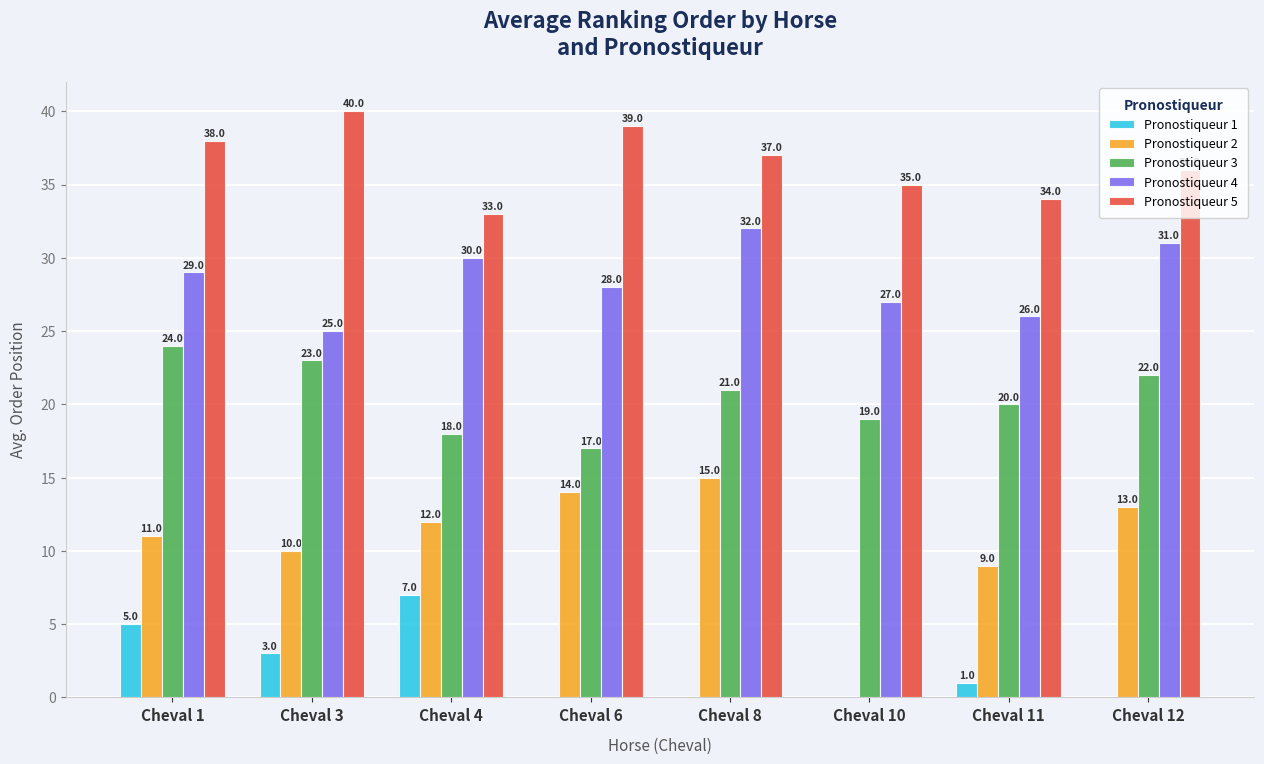

Where is Pronostiqueur 5 nearest to the value 36?

Cheval 12